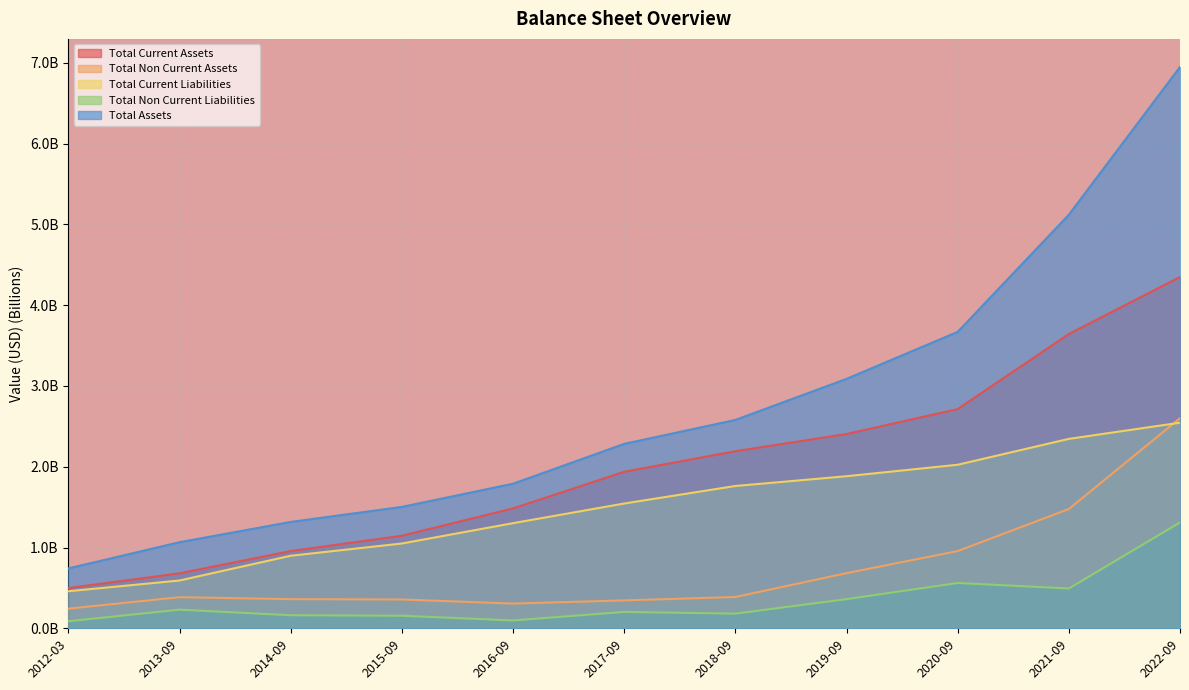

Which has a higher value, 2020-09 or 2014-09?

2020-09